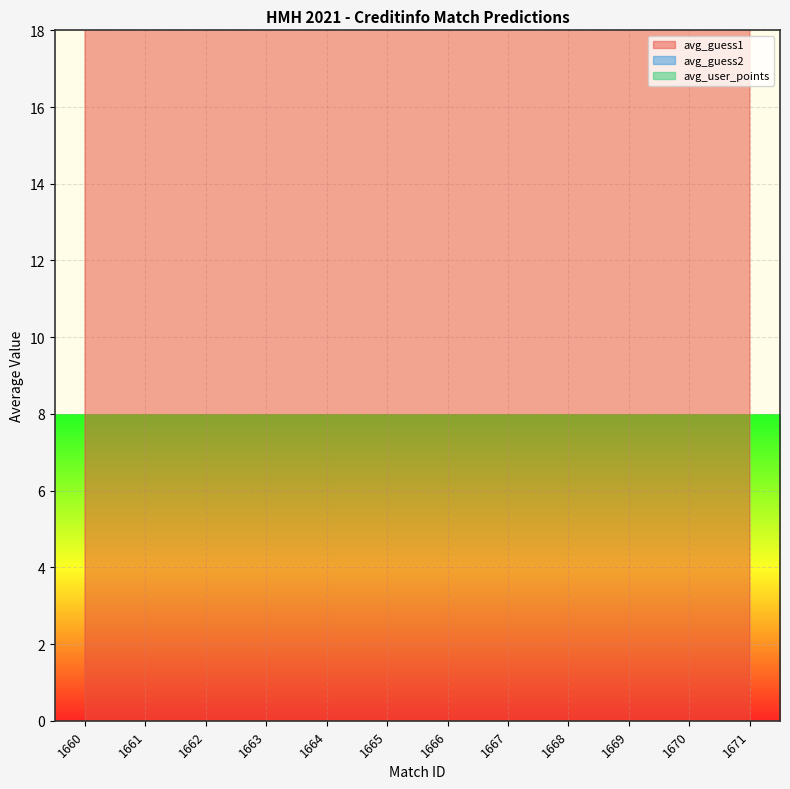

True or false: avg_guess2 and avg_guess1 cross at least once.

False